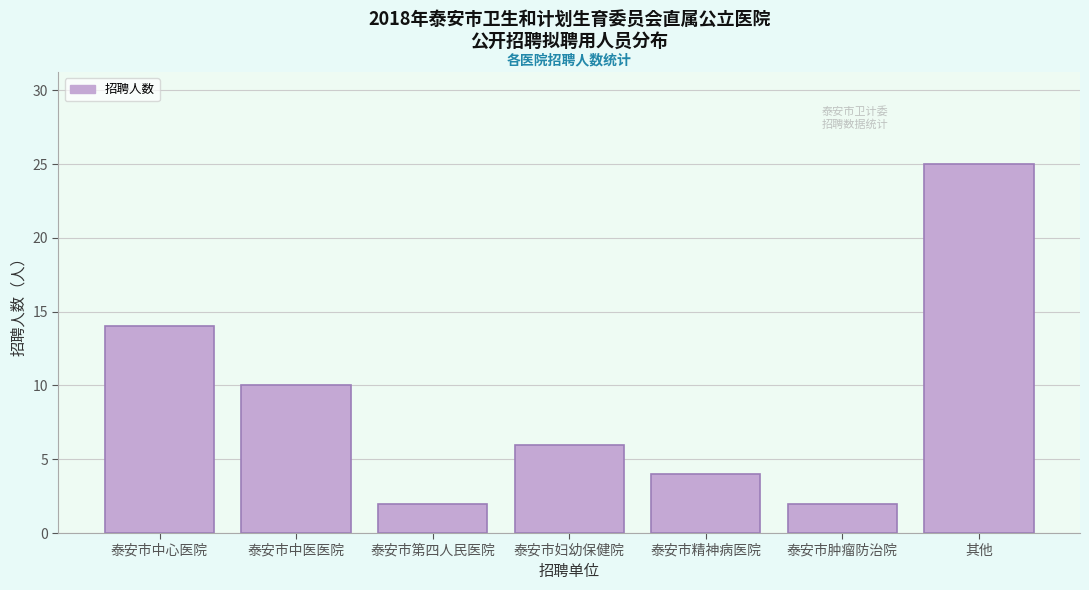

Reading right to left, transcribe all the data shown in this chart.

25	2	4	6	2	10	14